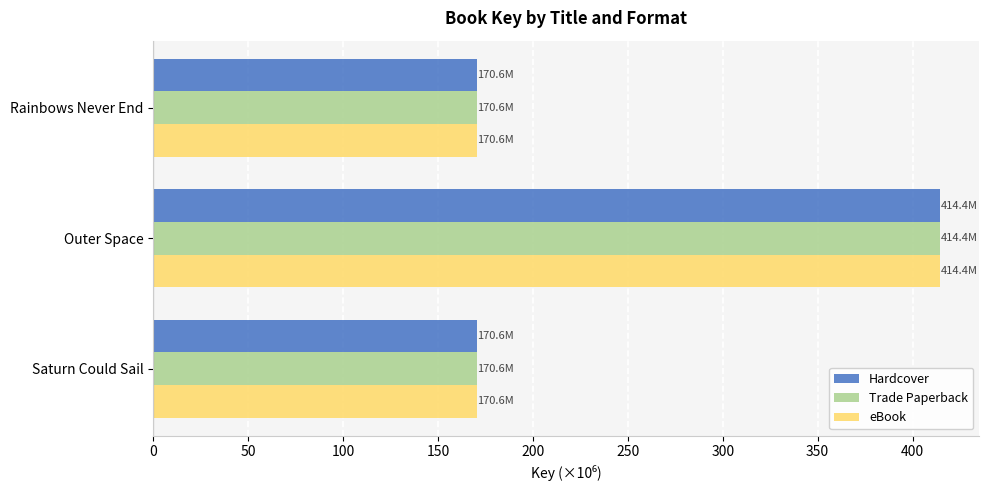

What is the sum of all Trade Paperback values?

755.6